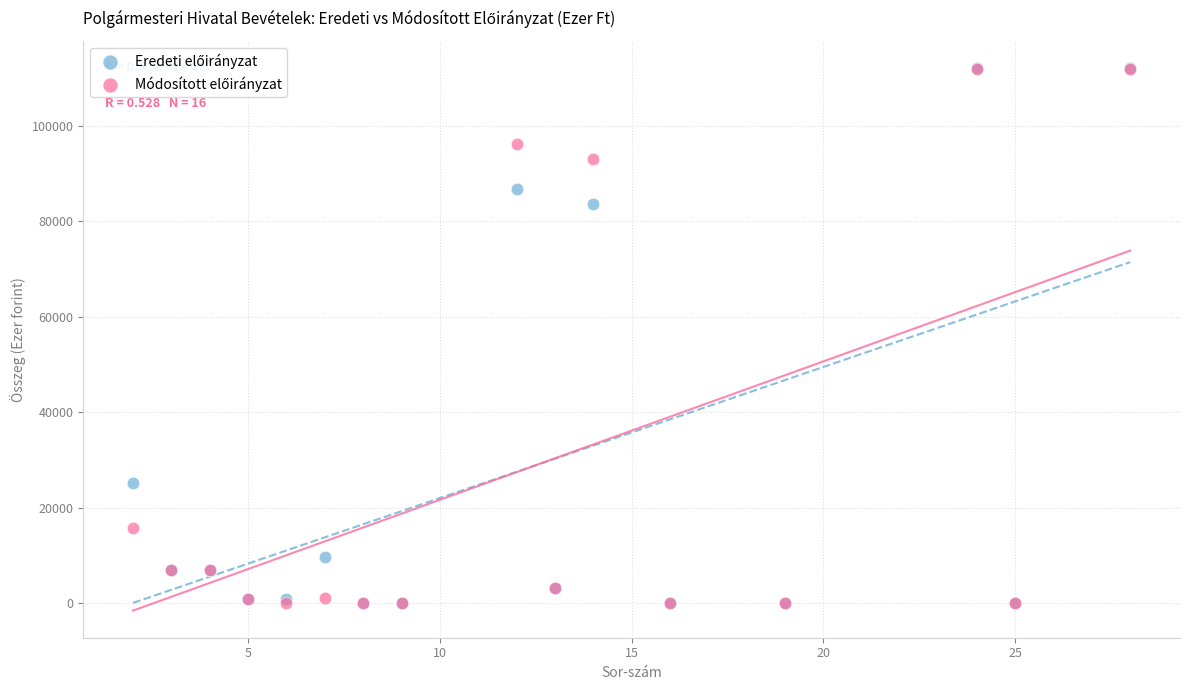

Across all series, what Y value is closest to 56010?

83601